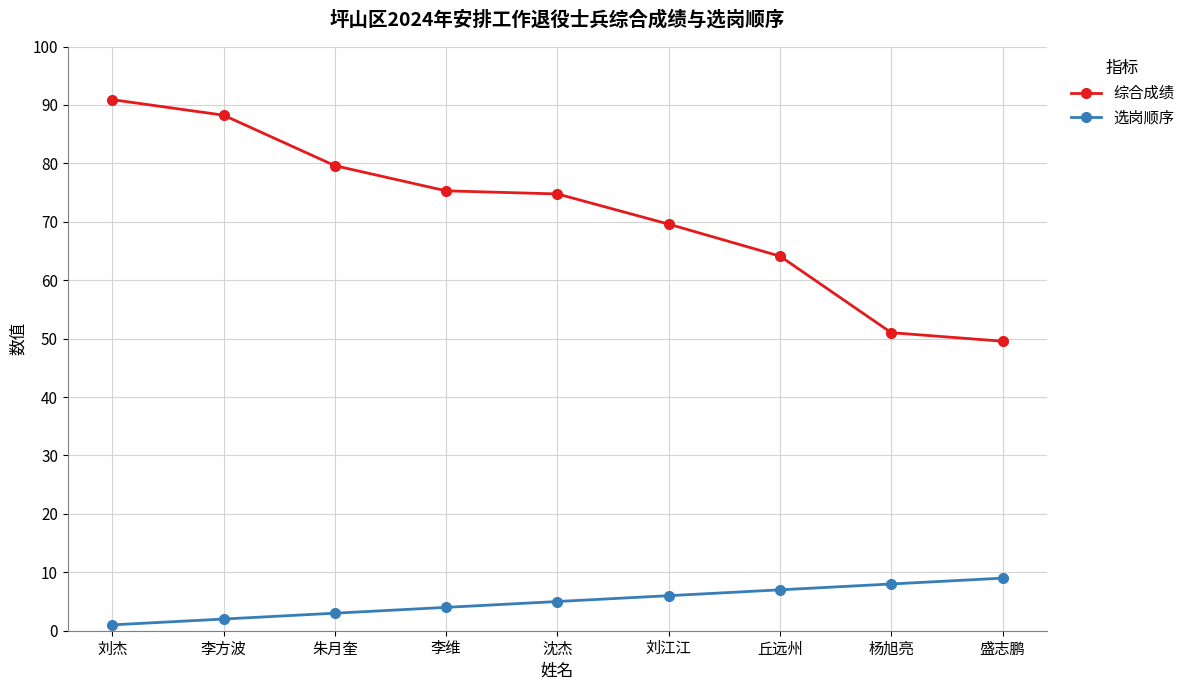

Which series changed the most between 刘江江 and 杨旭亮?

综合成绩